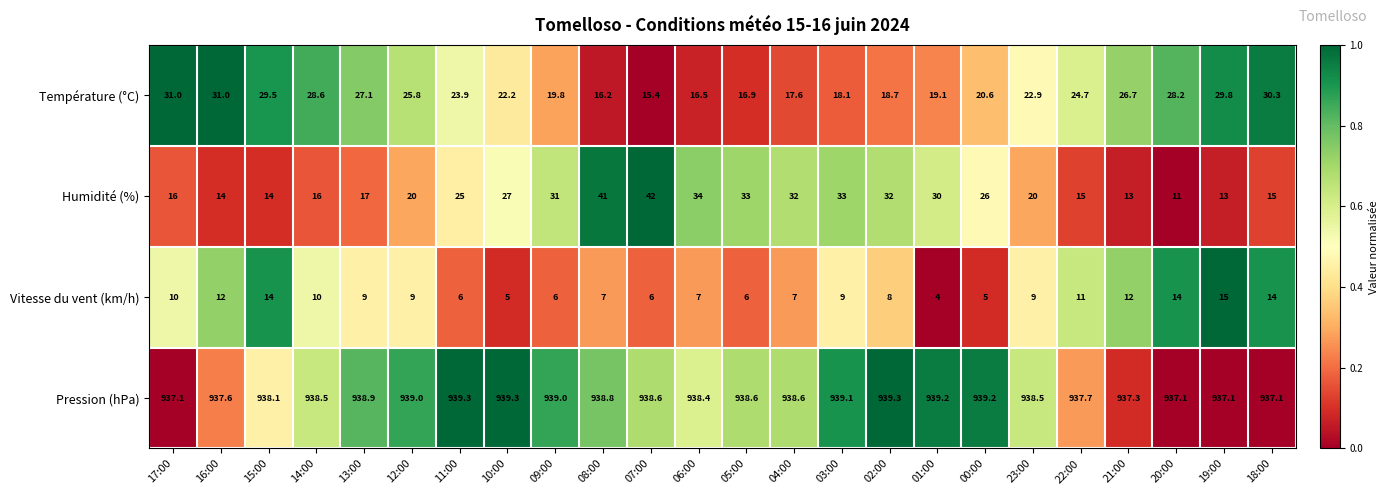

What is the difference between the highest and lowest values at 06:00?

931.4